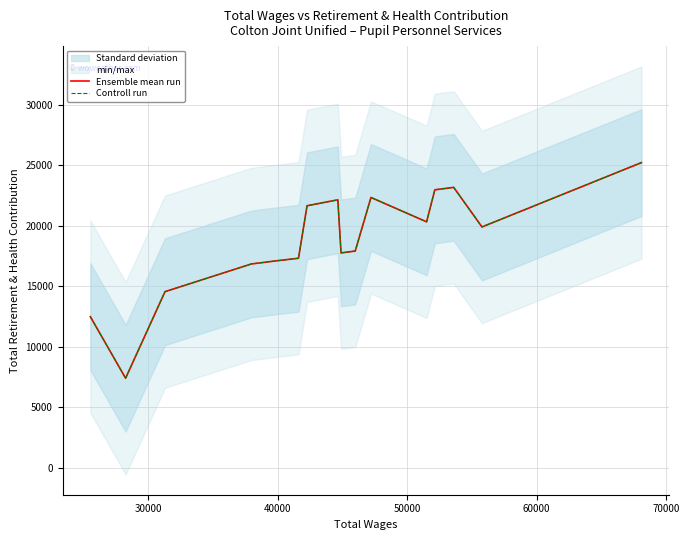

What are all the series names shown in the legend?

Ensemble mean run, Controll run